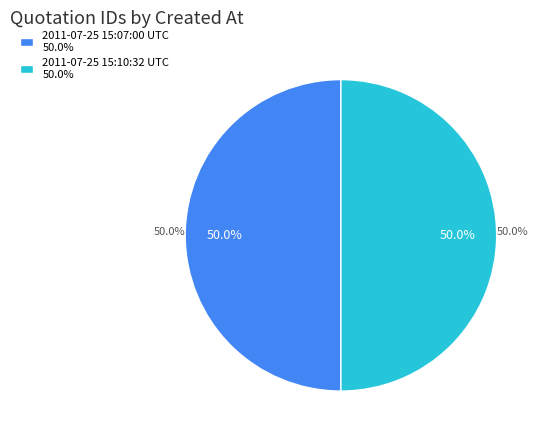

Count the number of slices in the pie.

2